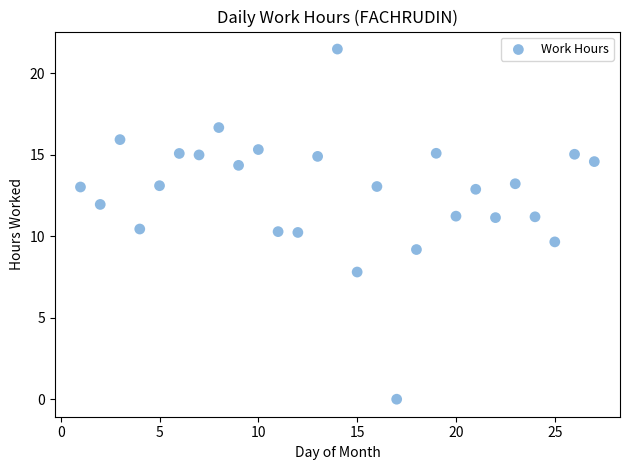

What is the range of Y values (max minus min)?

21.5